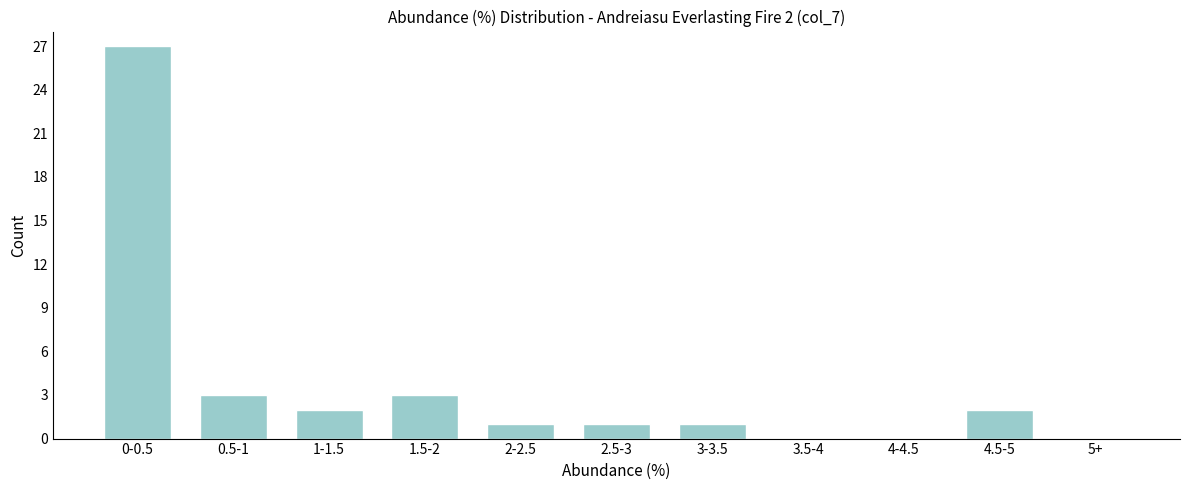

Reading left to right, what are all the values shown in this chart?

0-0.5=27	0.5-1=3	1-1.5=2	1.5-2=3	2-2.5=1	2.5-3=1	3-3.5=1	3.5-4=0	4-4.5=0	4.5-5=2	5+=0